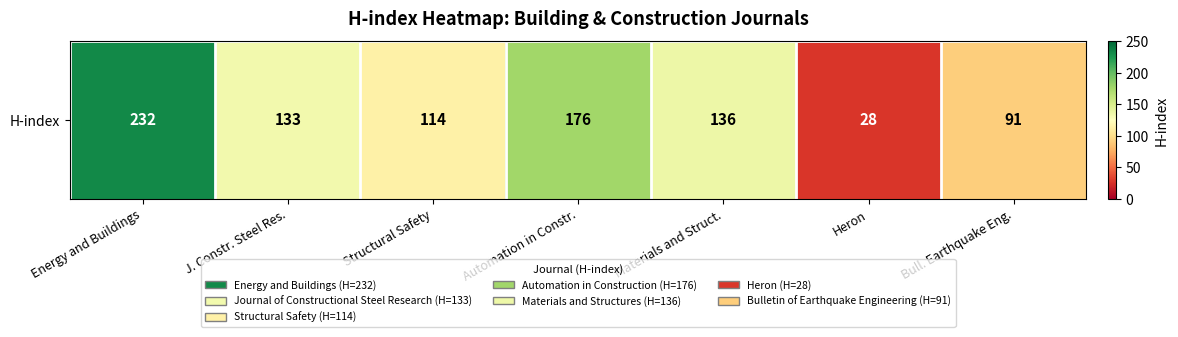

Count the number of data series in this chart.

1